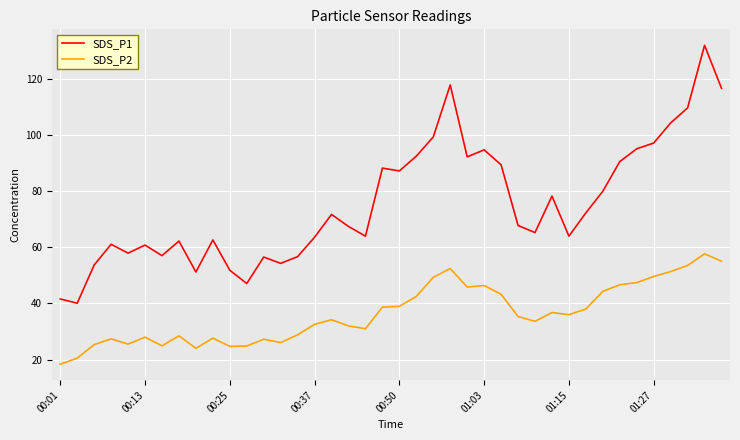

What is the difference between the maximum and minimum values in the SDS_P2 series?

39.3